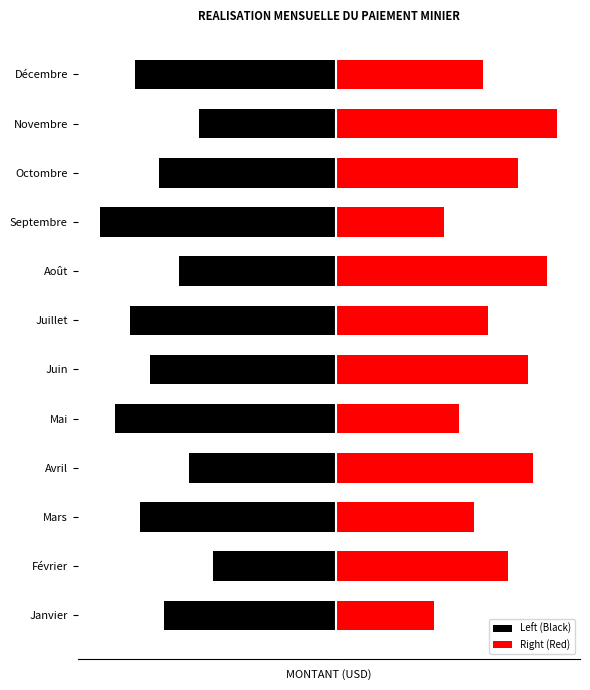

What is the difference between the second highest and second lowest values in the Right (Red) series?

2.1